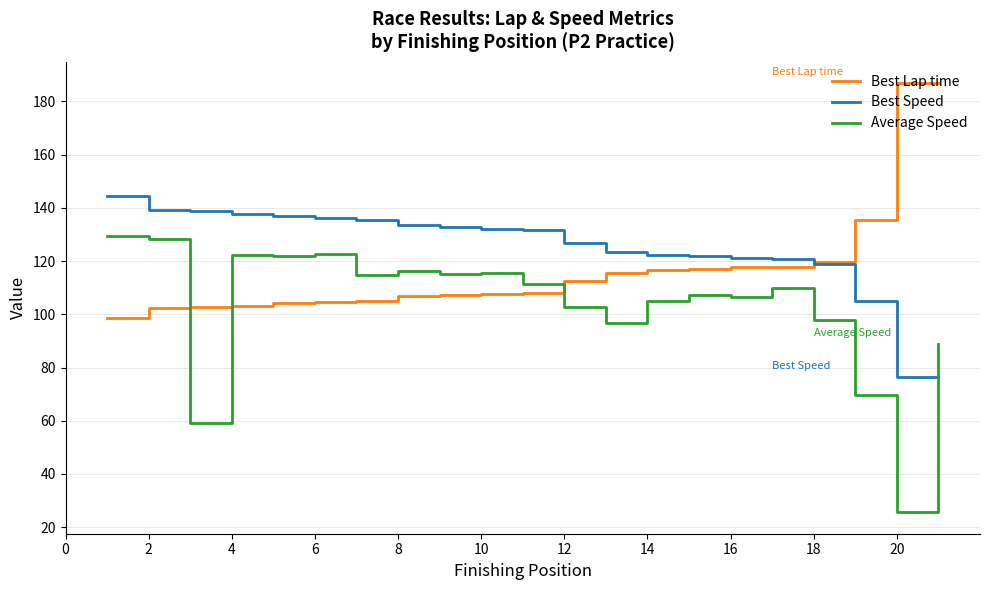

The value of Average Speed at 18 is 159.1. True or false?

False